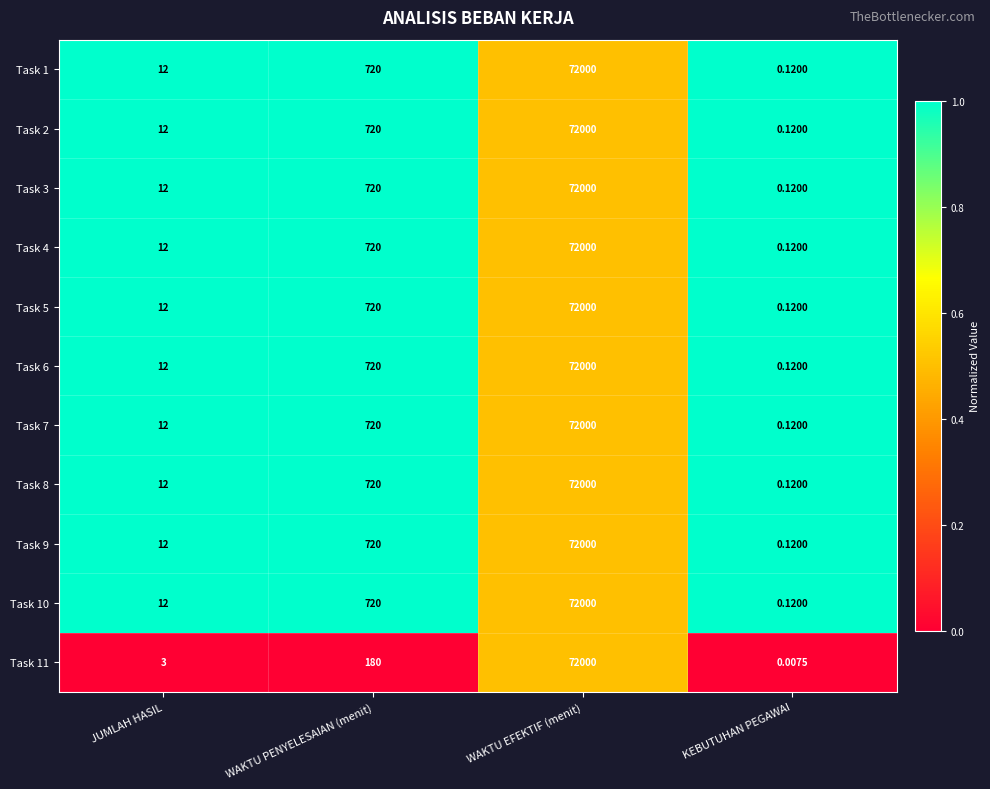

At which label is Task 10 closest to 36000?

WAKTU PENYELESAIAN (menit)